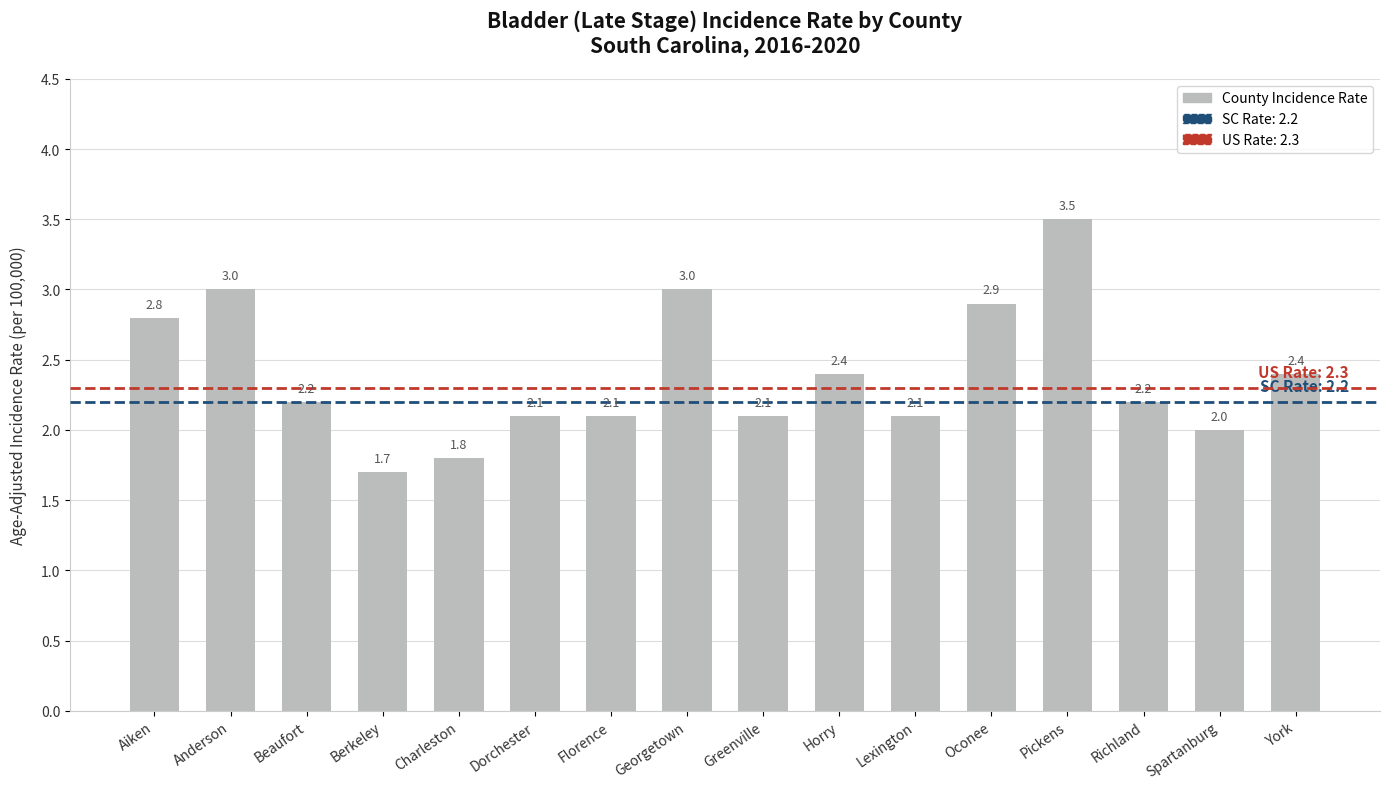

Where does the data first go above 2?

Aiken